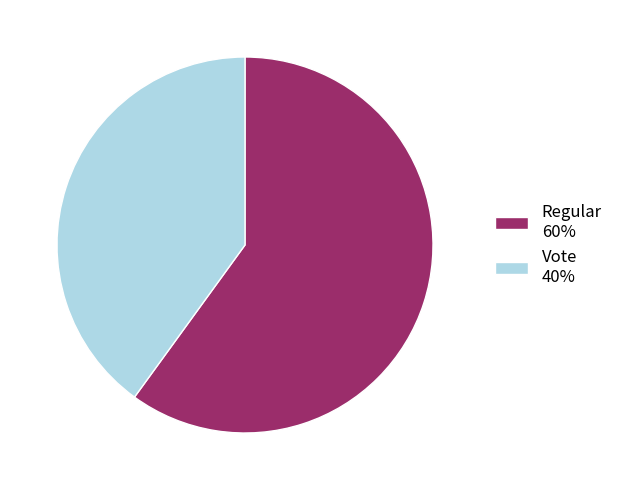

True or false: Regular accounts for 60% of the total.

True